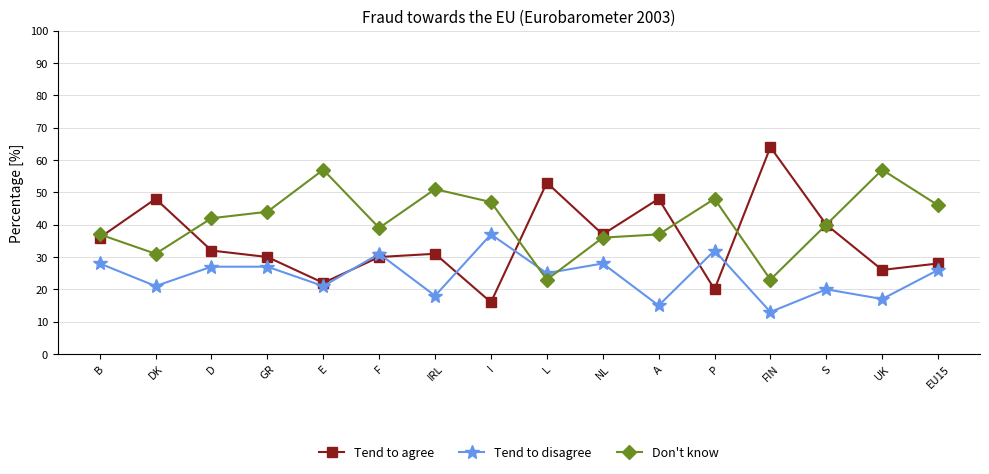

Does the chart have visible grid lines?

Yes